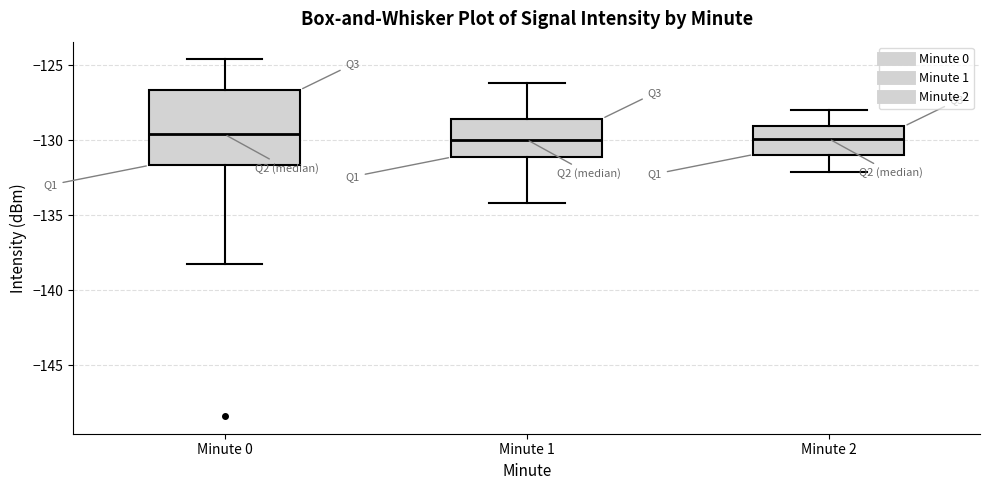

Reading left to right, transcribe this box plot: for each box, give where its median line is, the range the box spans, and where its two whiskers end, as read against the y-axis. The values are not printed on the chart, so give them approximately, as read against the axis.

Minute 0: median -129.5, box -131.5 to -126.5, whiskers -138.5 to -124.5
Minute 1: median -130.0, box -131.0 to -128.5, whiskers -134.0 to -126.0
Minute 2: median -130.0, box -131.0 to -129.0, whiskers -132.0 to -128.0